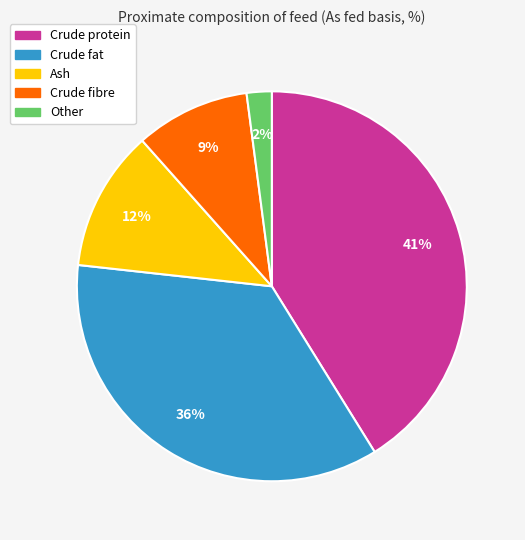

Is Crude fibre the majority of the pie?

No